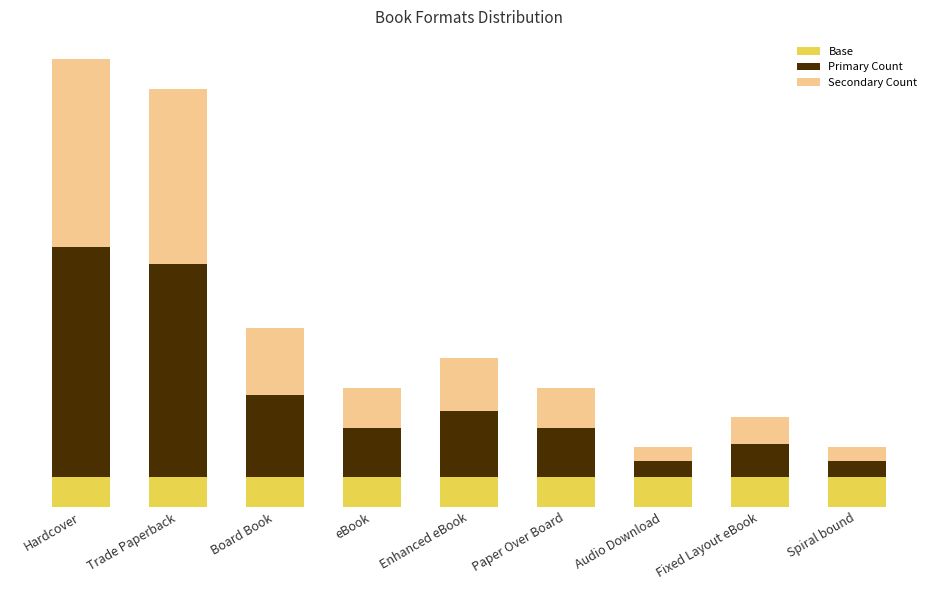

What is the approximate value of Primary Count at Hardcover?

7.7